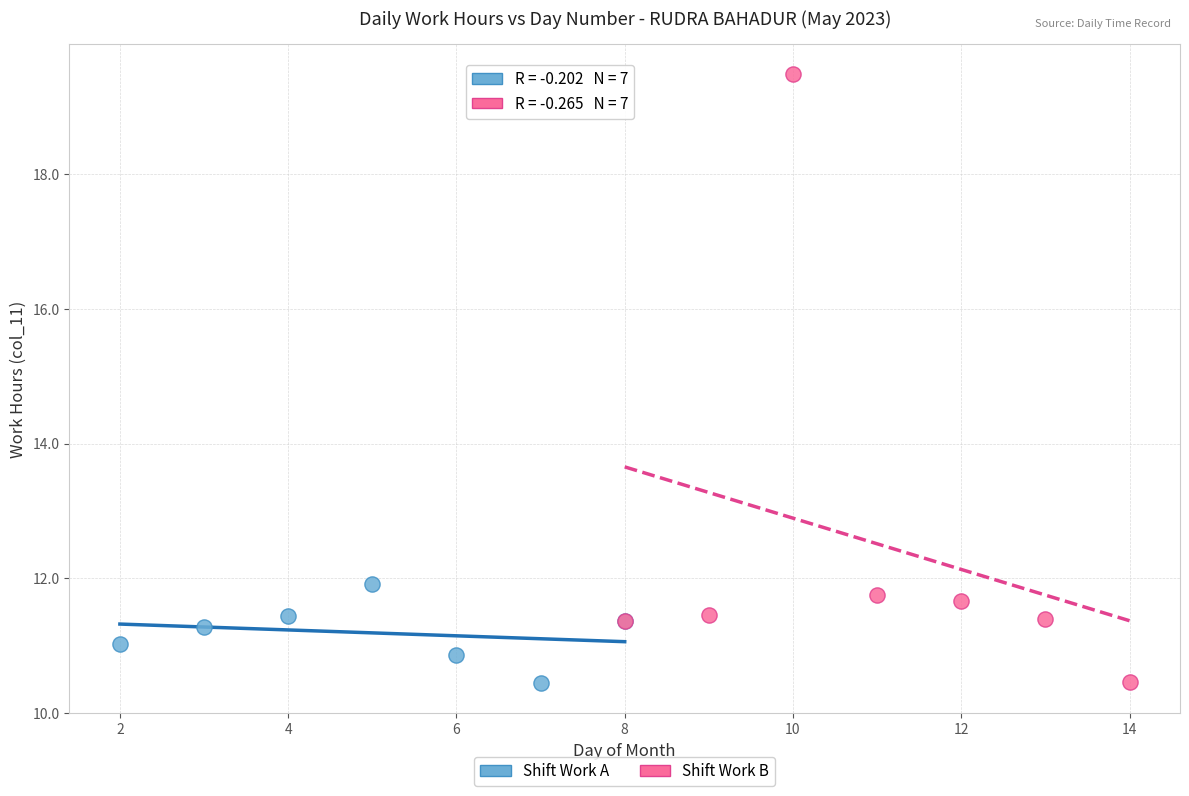

Which series has the widest spread of Y values?

Shift Work B